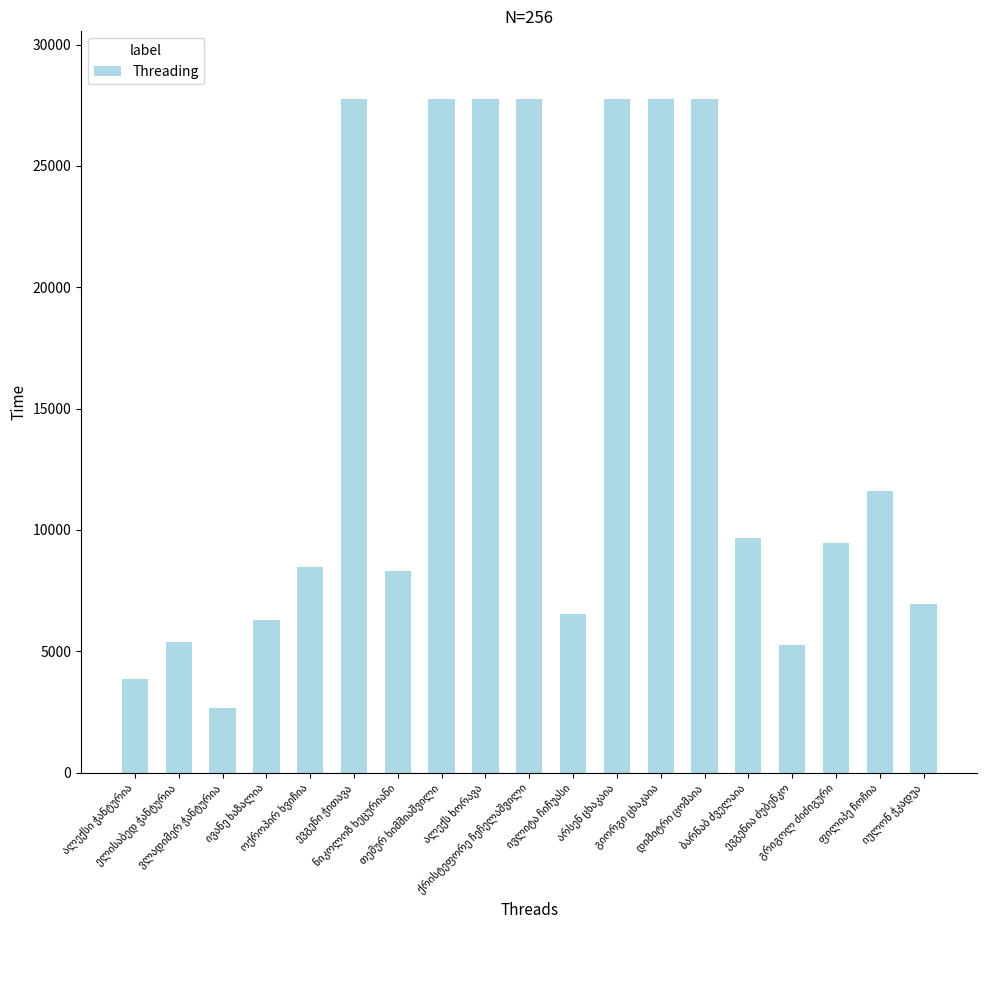

What is the difference between the maximum and minimum values?

25116